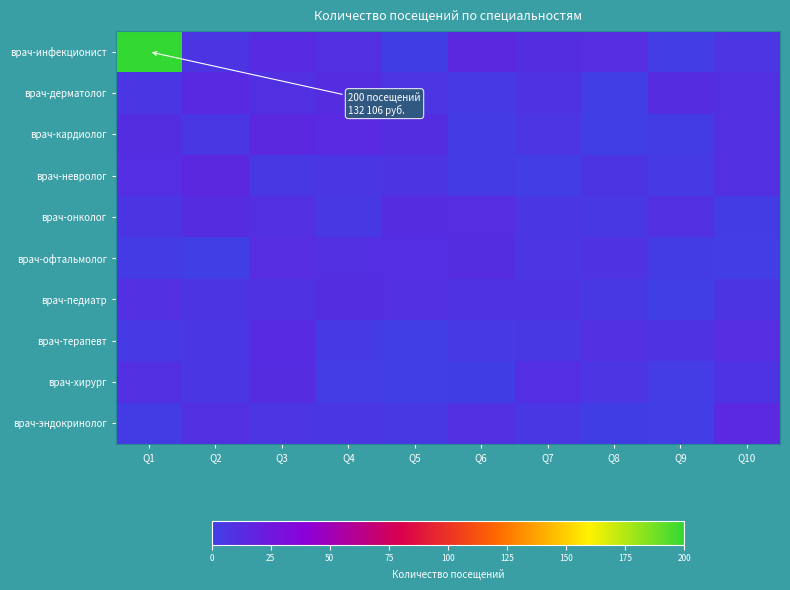

Reading left to right, extract all data points from this chart.

врач-инфекционист: Q1=200.0	Q2=6.6	Q3=12.9	Q4=10.5	Q5=1.4	Q6=14.6	Q7=11.4	Q8=11.8	Q9=1.9	Q10=6.8
врач-дерматолог: Q1=5.6	Q2=13.9	Q3=9.7	Q4=12.3	Q5=6.7	Q6=3.4	Q7=8.3	Q8=1.0	Q9=12.4	Q10=9.5
врач-кардиолог: Q1=11.4	Q2=5.3	Q3=14.6	Q4=13.4	Q5=11.7	Q6=2.9	Q7=7.0	Q8=0.7	Q9=2.3	Q10=10.2
врач-невролог: Q1=11.2	Q2=14.5	Q3=4.9	Q4=5.6	Q5=7.0	Q6=2.8	Q7=1.9	Q8=7.1	Q9=3.4	Q10=10.0
врач-онколог: Q1=6.6	Q2=12.5	Q3=10.5	Q4=4.7	Q5=12.5	Q6=12.1	Q7=5.8	Q8=4.3	Q9=10.2	Q10=2.1
врач-офтальмолог: Q1=3.0	Q2=0.1	Q3=11.8	Q4=10.0	Q5=10.6	Q6=11.7	Q7=6.9	Q8=8.5	Q9=2.1	Q10=1.7
врач-педиатр: Q1=10.0	Q2=7.1	Q3=8.5	Q4=11.5	Q5=9.5	Q6=8.3	Q7=8.4	Q8=4.6	Q9=0.5	Q10=6.6
врач-терапевт: Q1=3.2	Q2=6.1	Q3=12.8	Q4=3.5	Q5=0.9	Q6=4.2	Q7=4.4	Q8=9.9	Q9=8.4	Q10=11.8
врач-хирург: Q1=10.0	Q2=6.1	Q3=12.2	Q4=2.5	Q5=0.3	Q6=1.4	Q7=10.8	Q8=6.9	Q9=2.4	Q10=7.5
врач-эндокринолог: Q1=2.3	Q2=10.4	Q3=6.7	Q4=5.7	Q5=4.5	Q6=9.5	Q7=5.4	Q8=1.3	Q9=1.8	Q10=14.4